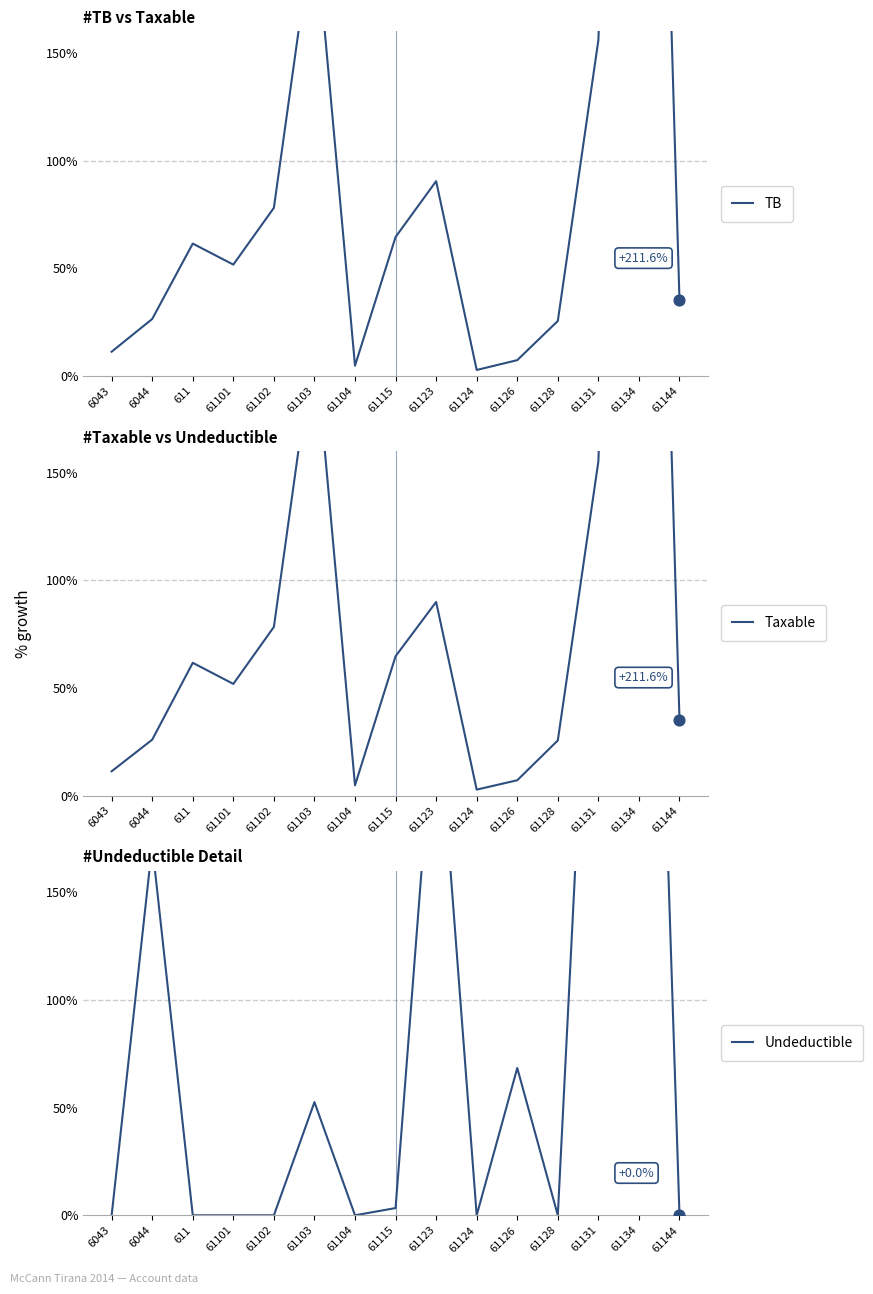

At which category is the sum across all series the highest?

61134